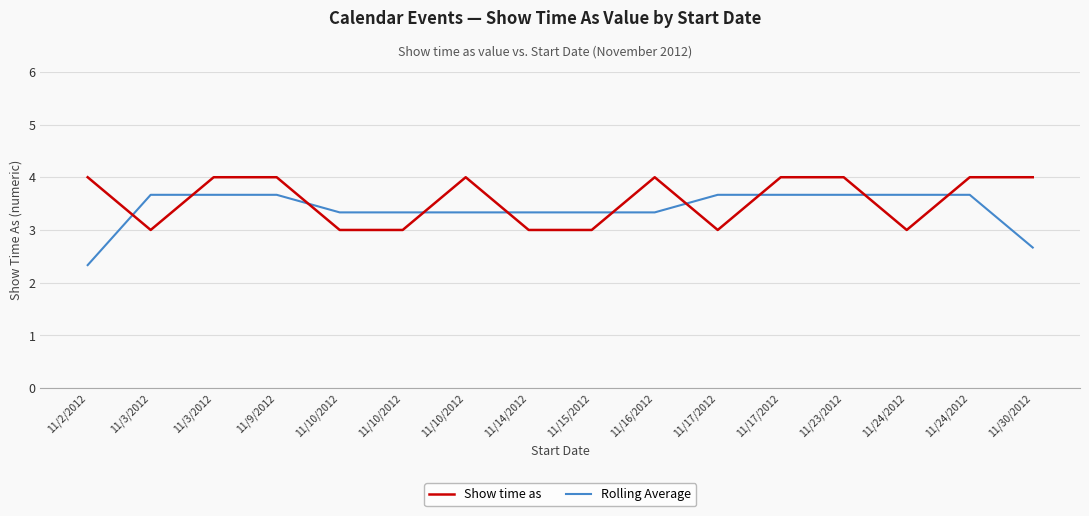

List the labels in order of Show time as value, smallest first.

11/3/2012, 11/10/2012, 11/10/2012, 11/14/2012, 11/15/2012, 11/17/2012, 11/24/2012, 11/2/2012, 11/3/2012, 11/9/2012, 11/10/2012, 11/16/2012, 11/17/2012, 11/23/2012, 11/24/2012, 11/30/2012